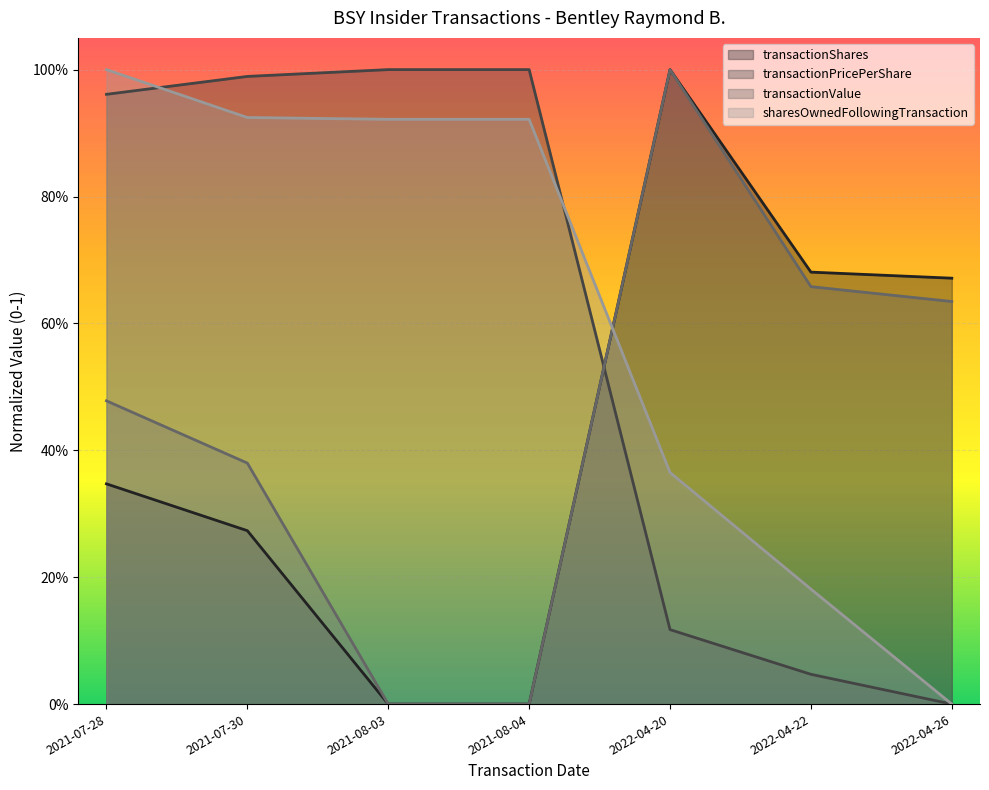

The transactionValue series shows 0.5 at 2021-08-04. True or false?

False